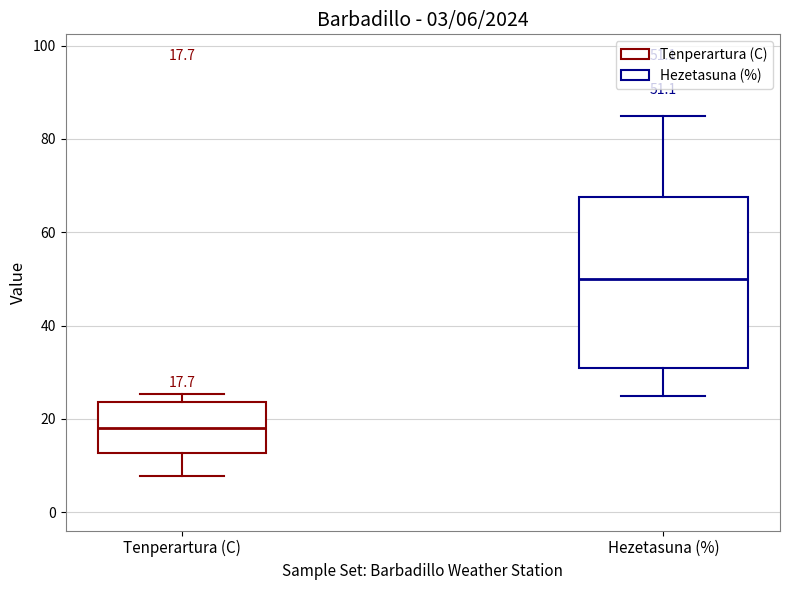

Which box is the tallest, from its lower edge to its upper edge?

Hezetasuna (%)